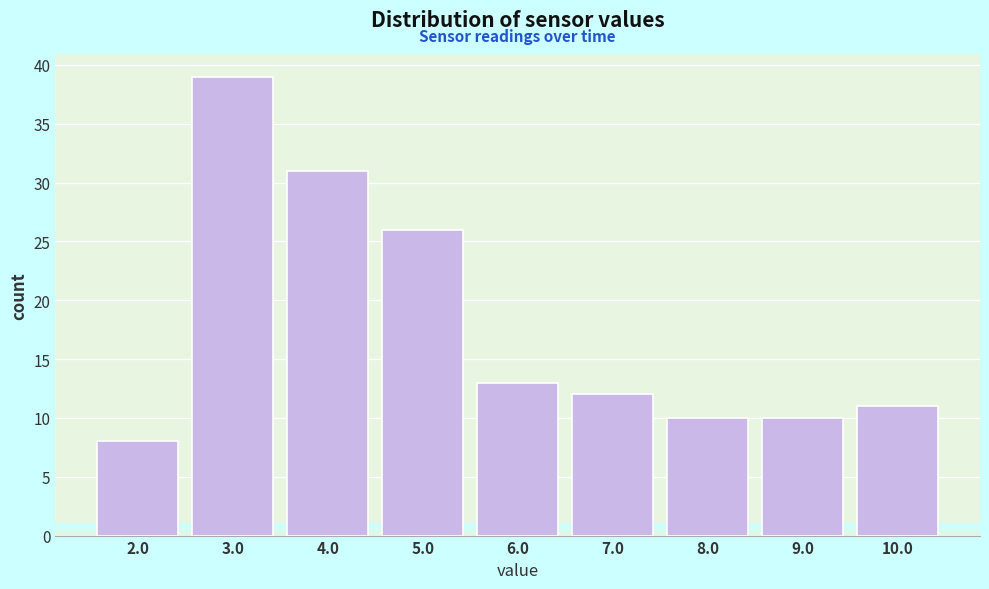

Reading right to left, extract all data points from this chart.

10.0=11	9.0=10	8.0=10	7.0=12	6.0=13	5.0=26	4.0=31	3.0=39	2.0=8